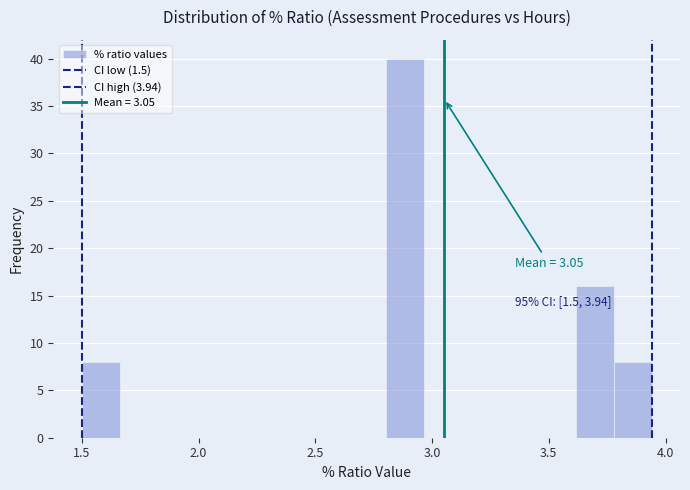

Read against the x-axis, roughly where is the centre of the tallest bar?

2.90